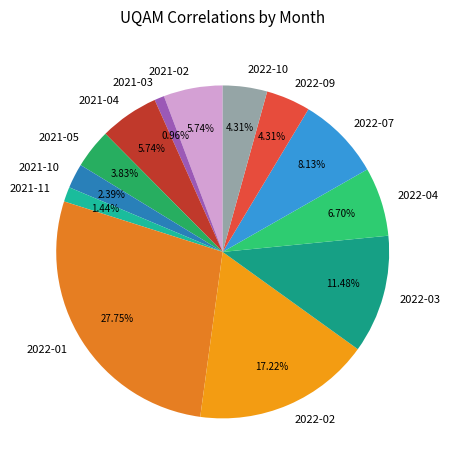

True or false: 2021-02 accounts for 18% of the total.

False